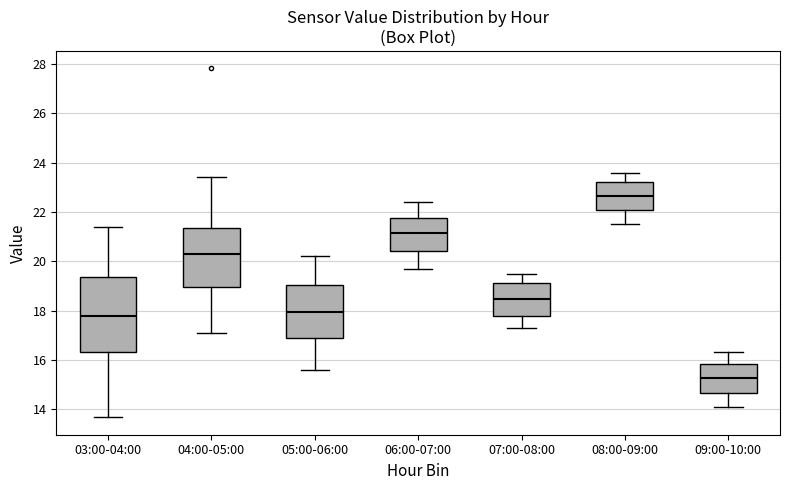

Reading left to right, transcribe this box plot: for each box, give where its median line is, the range the box spans, and where its two whiskers end, as read against the y-axis. The values are not printed on the chart, so give them approximately, as read against the axis.

03:00-04:00: median 17.8, box 16.4 to 19.4, whiskers 13.6 to 21.4
04:00-05:00: median 20.4, box 19.0 to 21.4, whiskers 17.2 to 23.4
05:00-06:00: median 18.0, box 16.8 to 19.0, whiskers 15.6 to 20.2
06:00-07:00: median 21.2, box 20.4 to 21.8, whiskers 19.8 to 22.4
07:00-08:00: median 18.4, box 17.8 to 19.2, whiskers 17.4 to 19.6
08:00-09:00: median 22.6, box 22.0 to 23.2, whiskers 21.6 to 23.6
09:00-10:00: median 15.2, box 14.6 to 15.8, whiskers 14.2 to 16.4